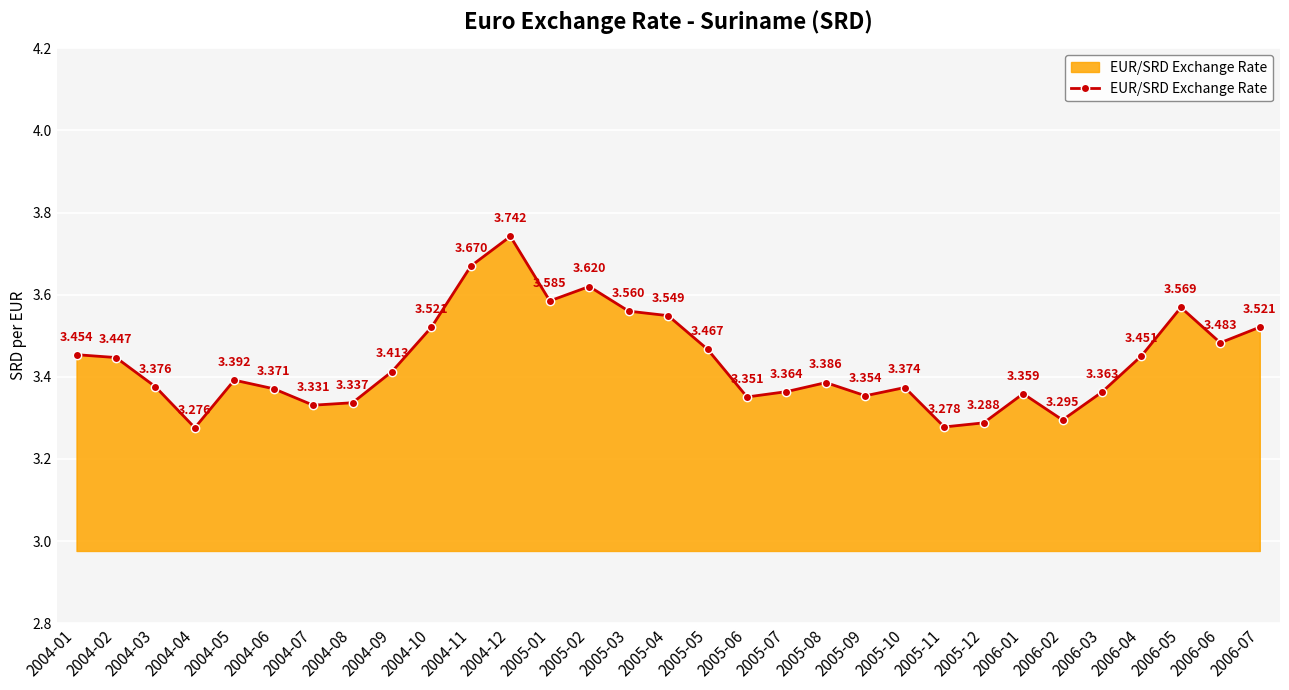

Where is the first local minimum?

2004-04